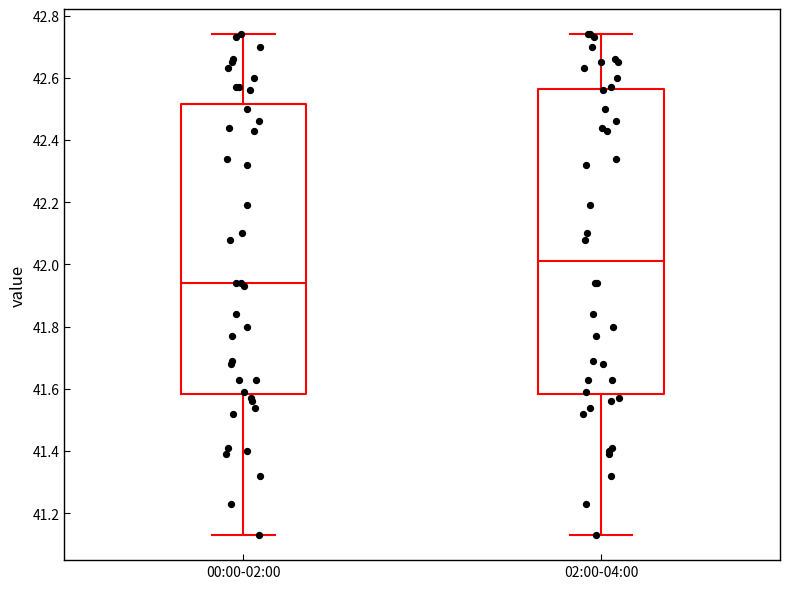

Which box has the lowest median line?

00:00-02:00